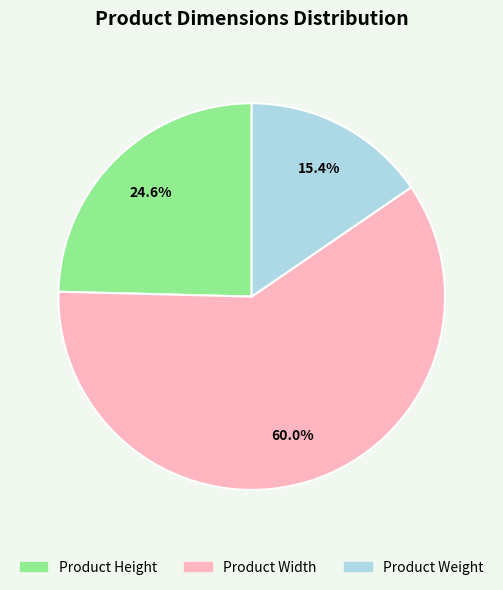

Count the number of slices in the pie.

3